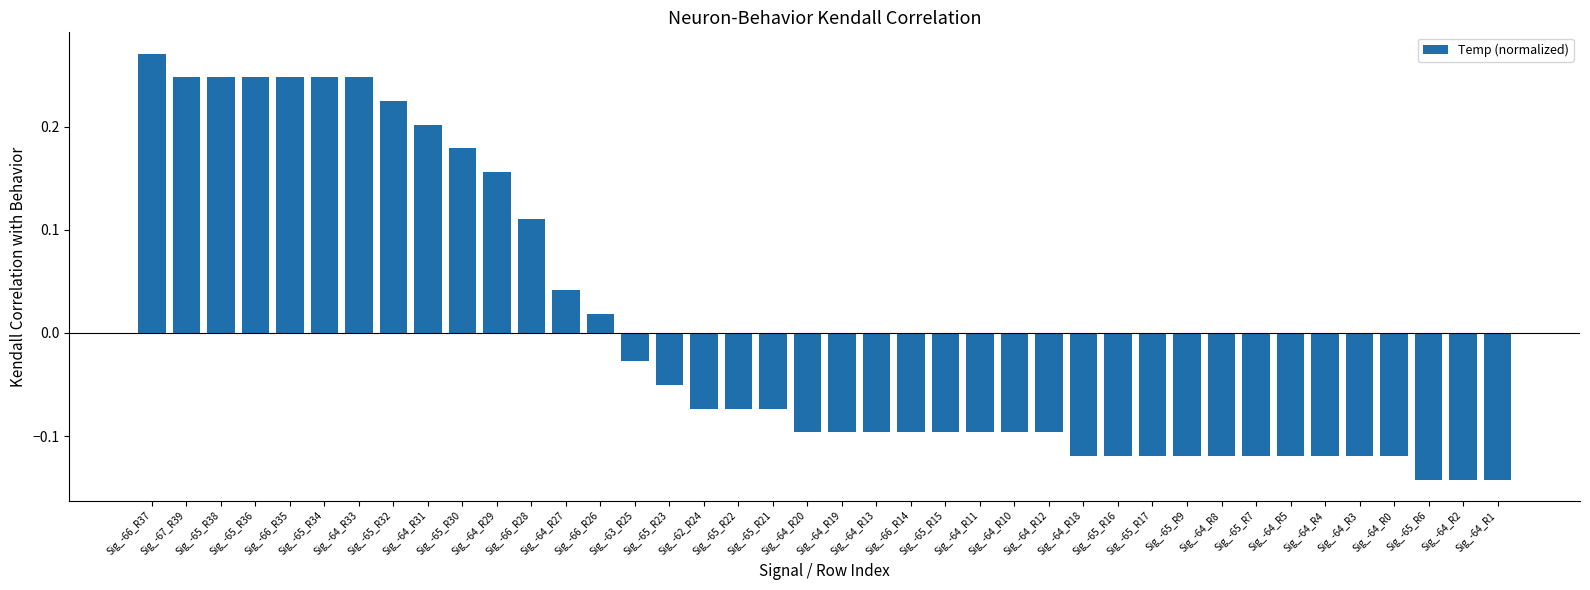

What is the difference between the second highest and minimum values?

0.4